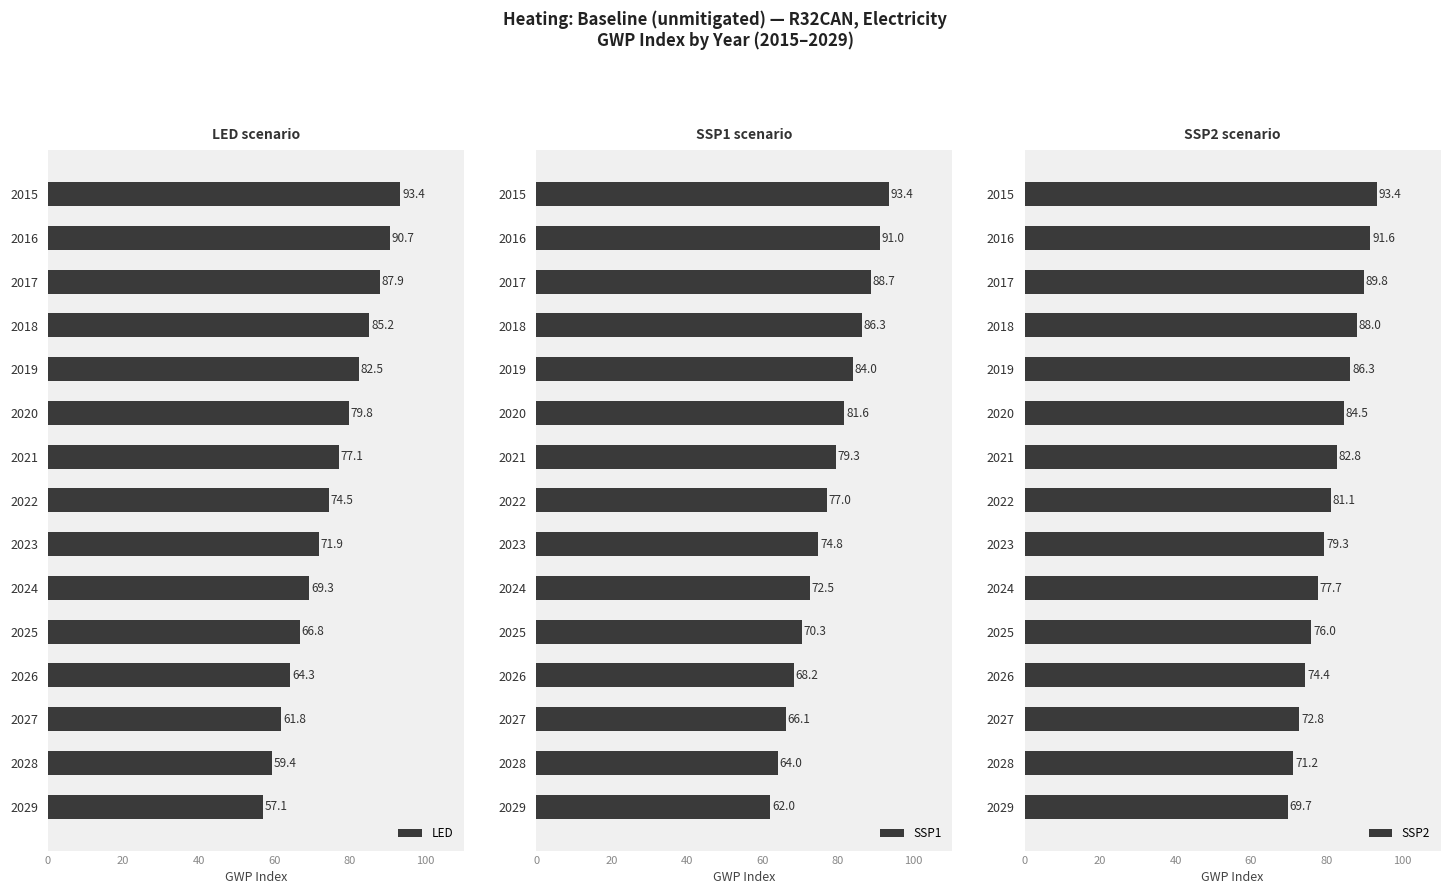

What is the sum of all LED values?

1121.7